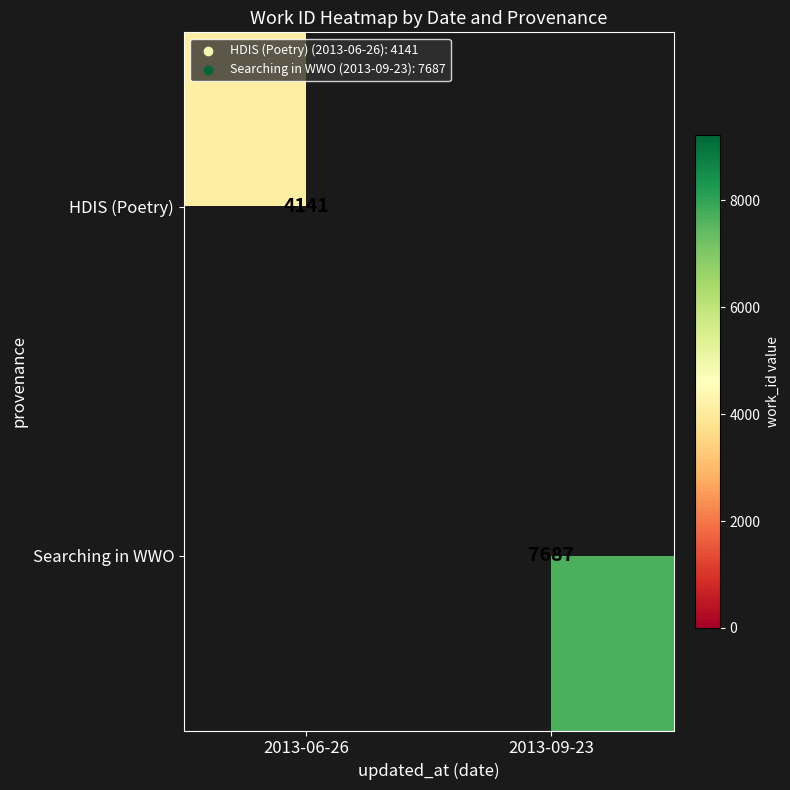

What is the greatest value displayed?

7687